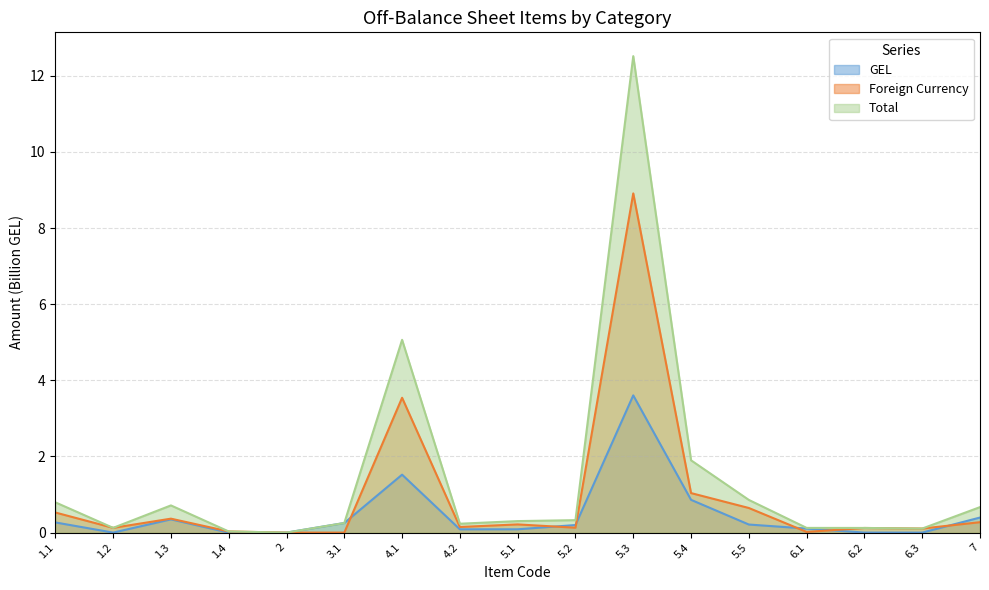

What is the difference between the highest and lowest values at 5.4?

1.0